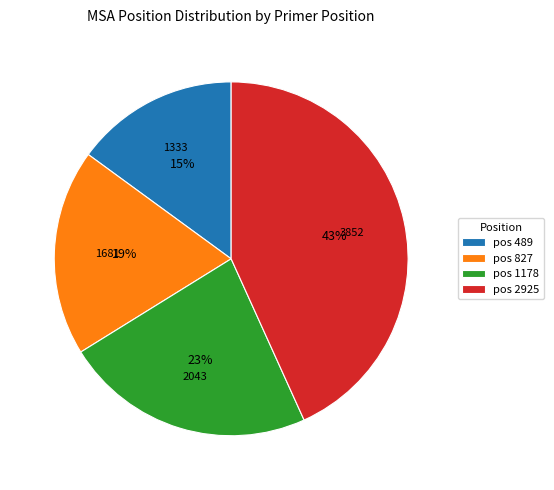

To the nearest percent, what percentage of the pie is pos 827?

19%